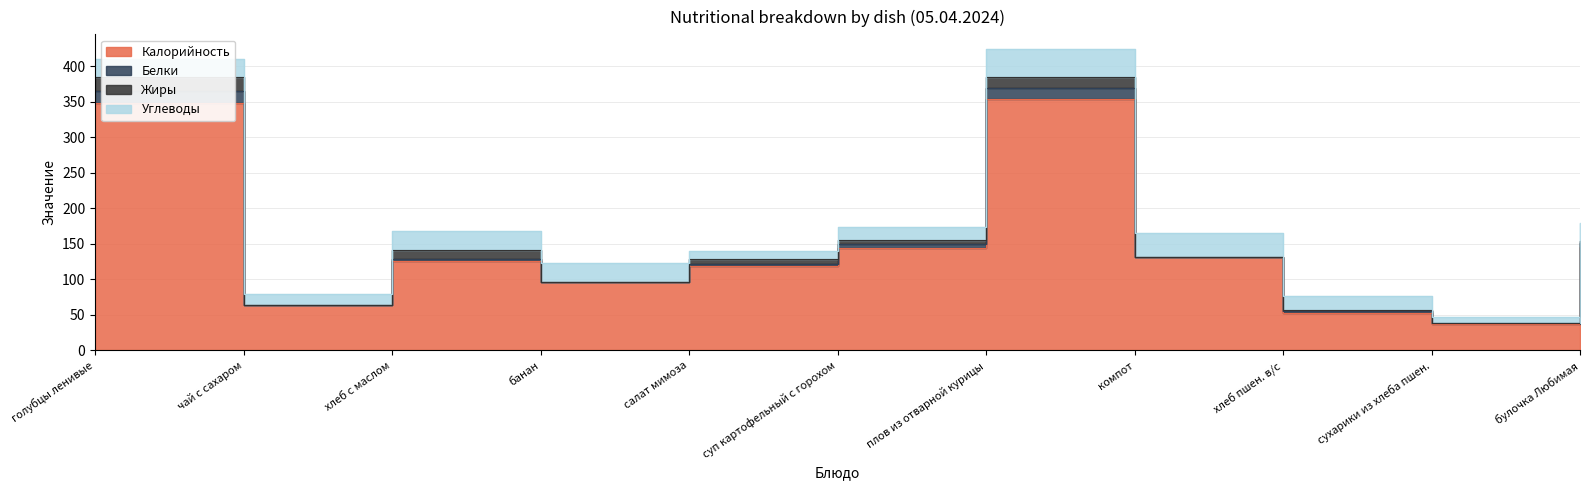

At which category is the sum across all series the highest?

плов из отварной курицы